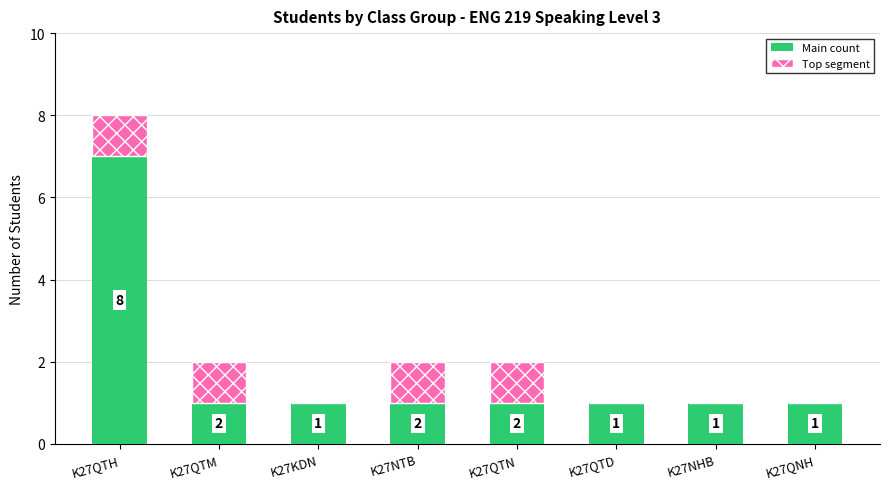

How many data points in Main count are above 1?

1